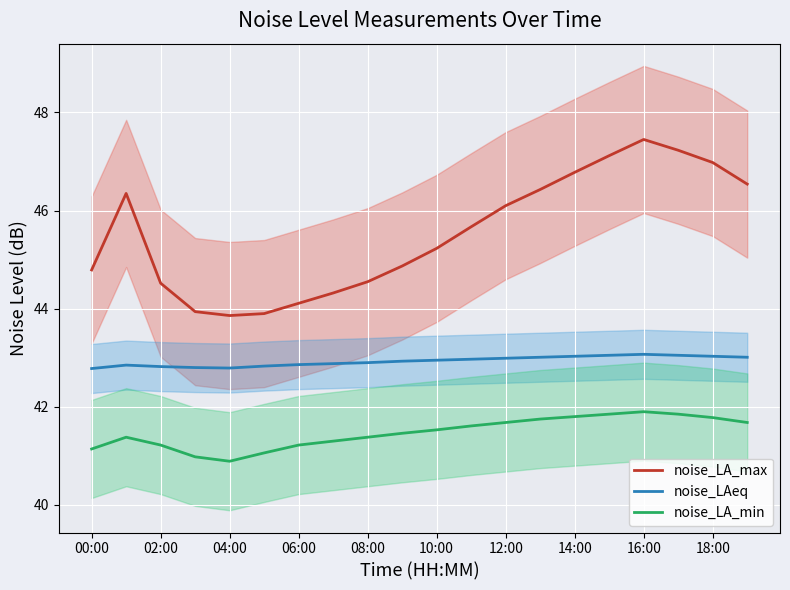

At 00:00, list the series in order from largest to smallest.

noise_LA_max, noise_LAeq, noise_LA_min